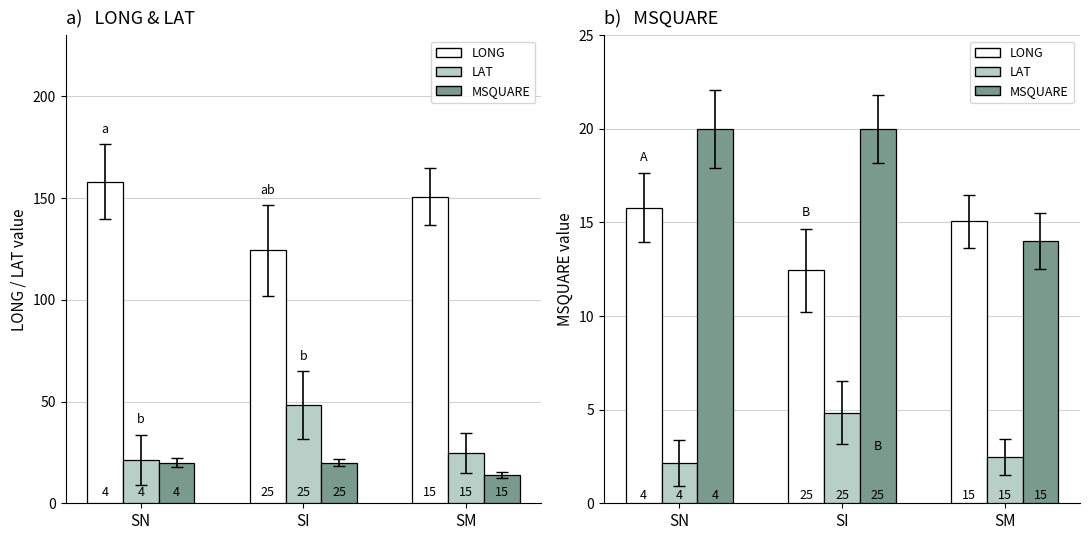

Which series has the widest spread of values?

MSQUARE